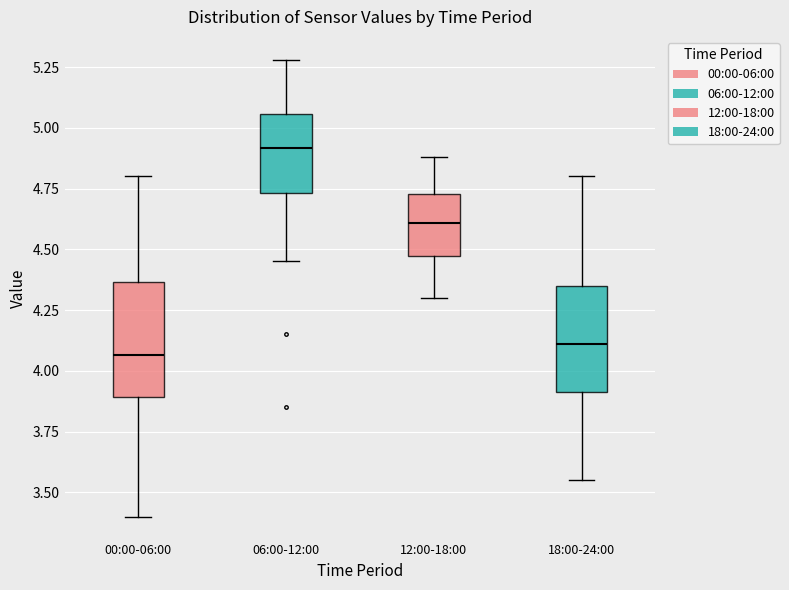

Where does the median line of the box for 12:00-18:00 sit on the y-axis? The values are not printed on the chart, so give them approximately, as read against the axis.

4.60